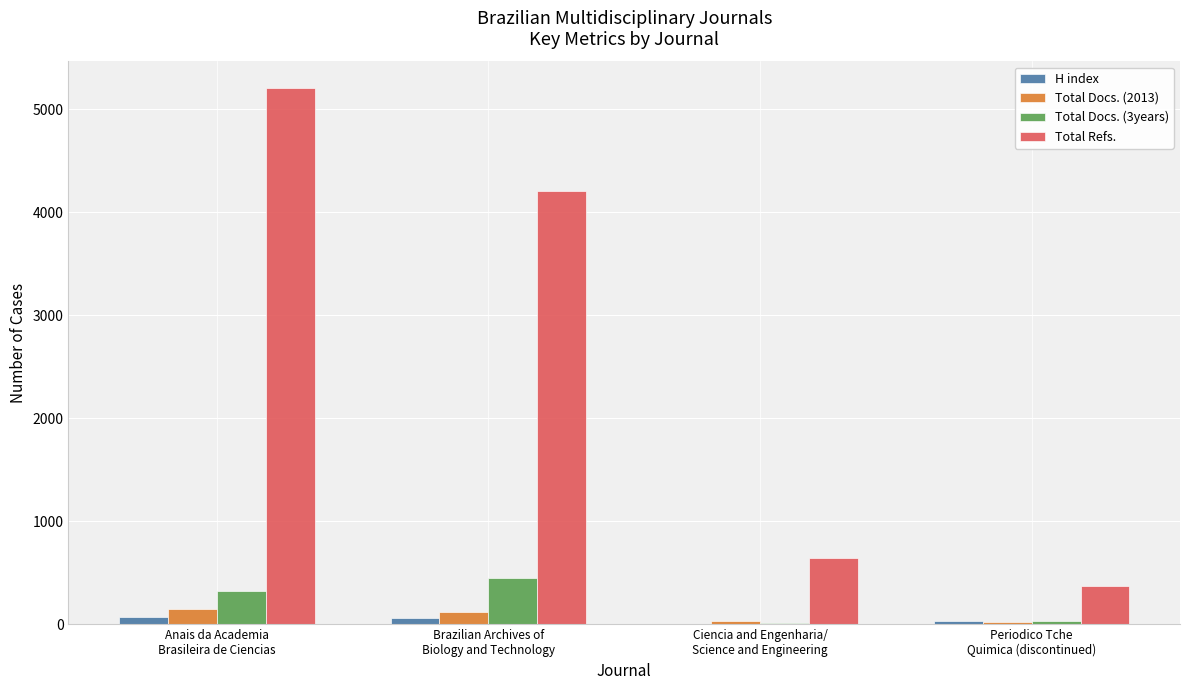

Which series has the widest spread of values?

Total Refs.